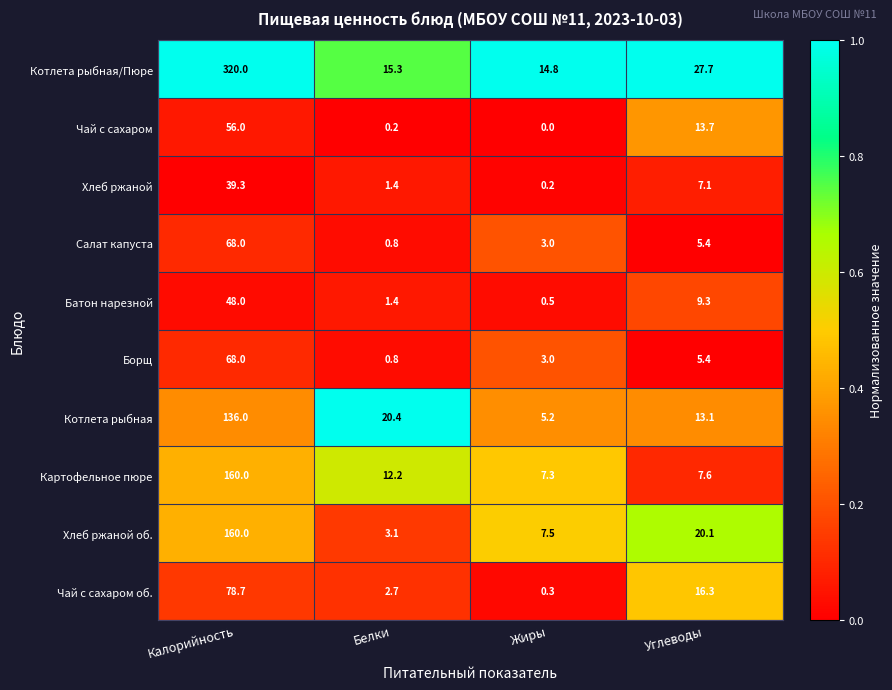

Count the number of data series in this chart.

10